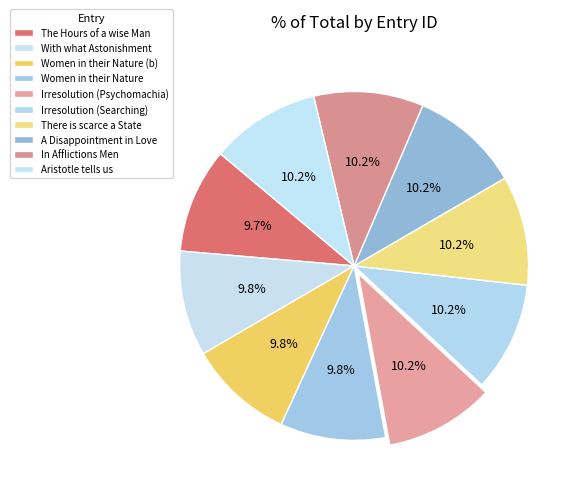

Does any single category account for the majority?

No